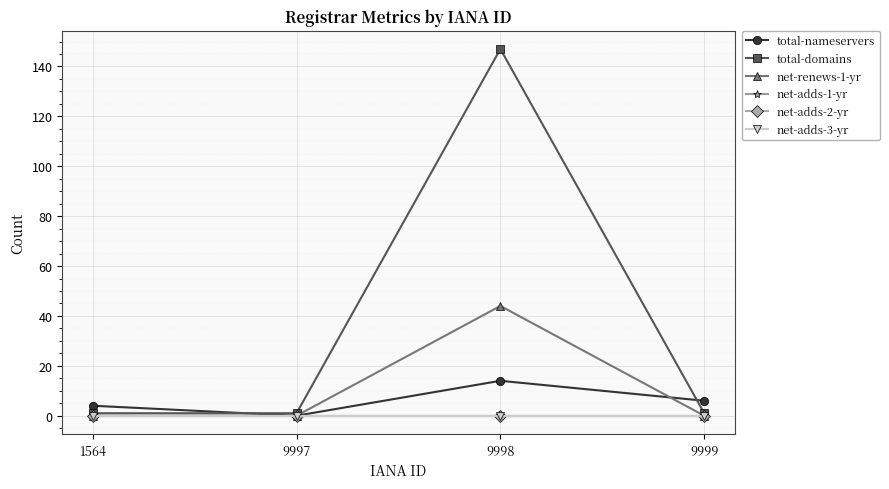

What is the difference between the maximum and minimum values in the total-nameservers series?

14